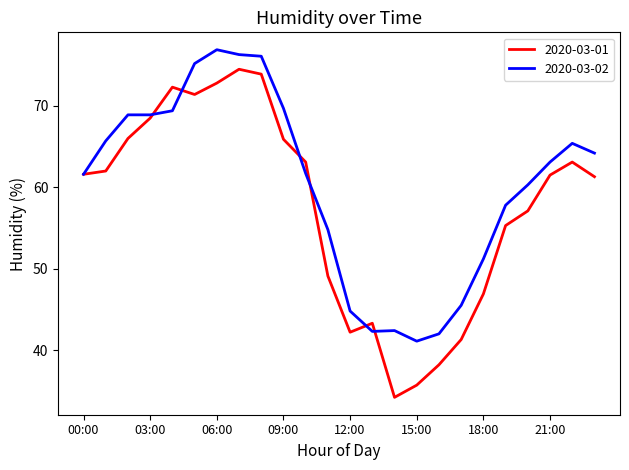

True or false: 2020-03-01 and 2020-03-02 intersect in this chart.

True